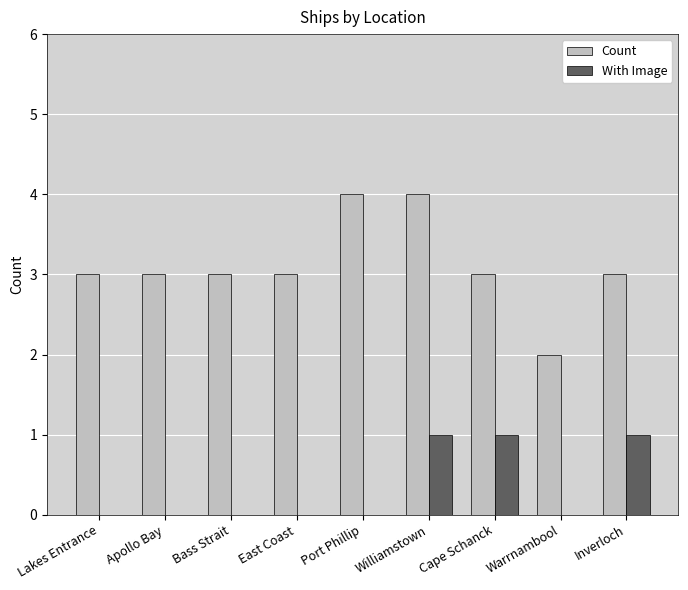

Which series has the largest total across all categories?

Count